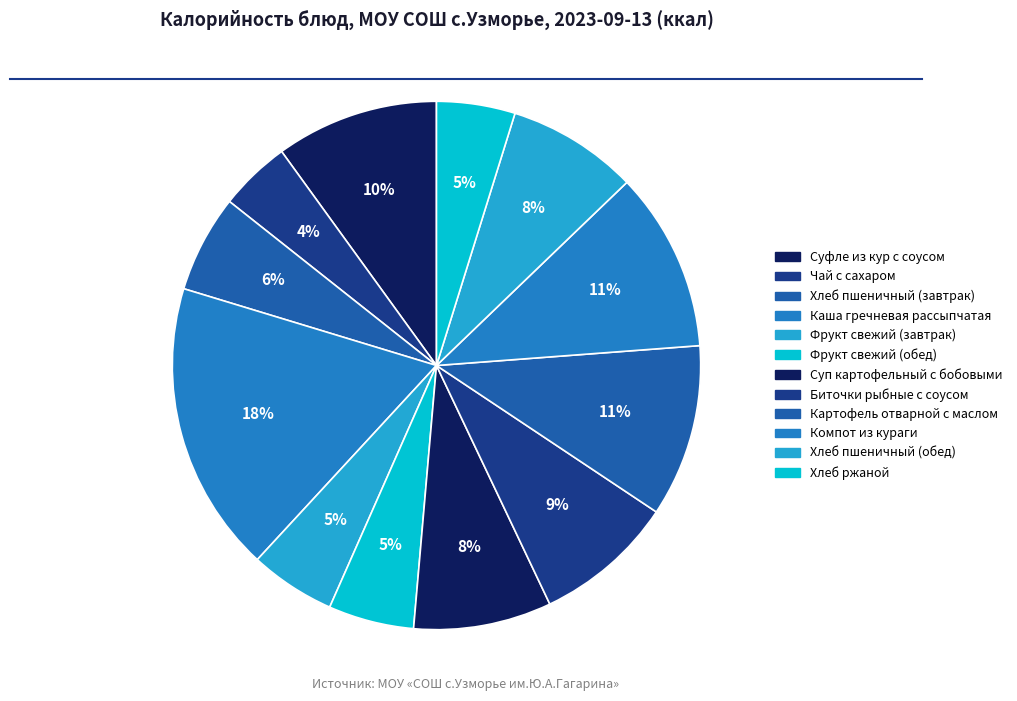

The Суп картофельный с бобовыми slice represents 8% of the pie. True or false?

True